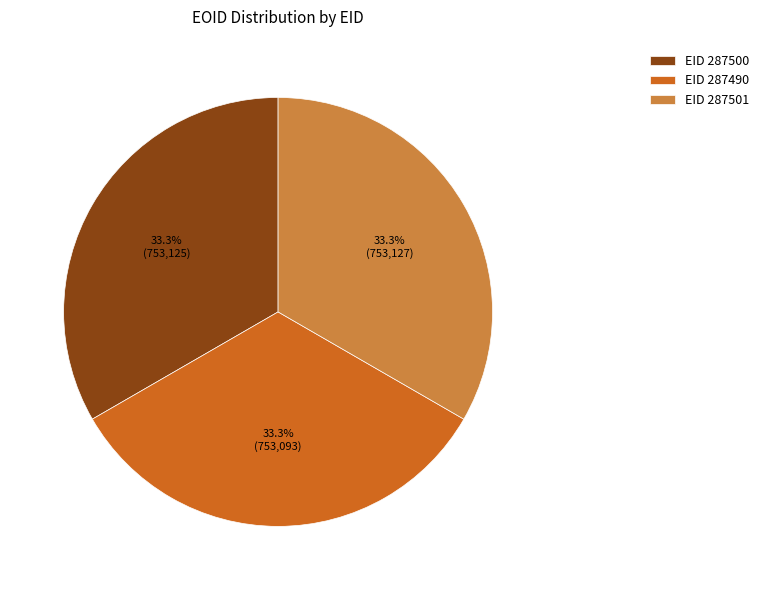

Do EID 287500 and EID 287490 together represent more than half of the pie?

Yes